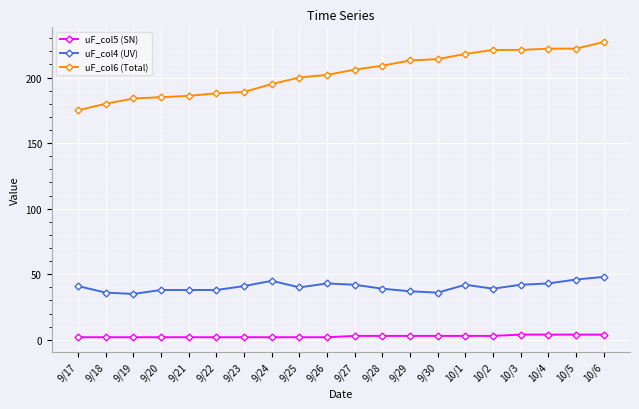

What is the average value of the uF_col4 (UV) series?

40